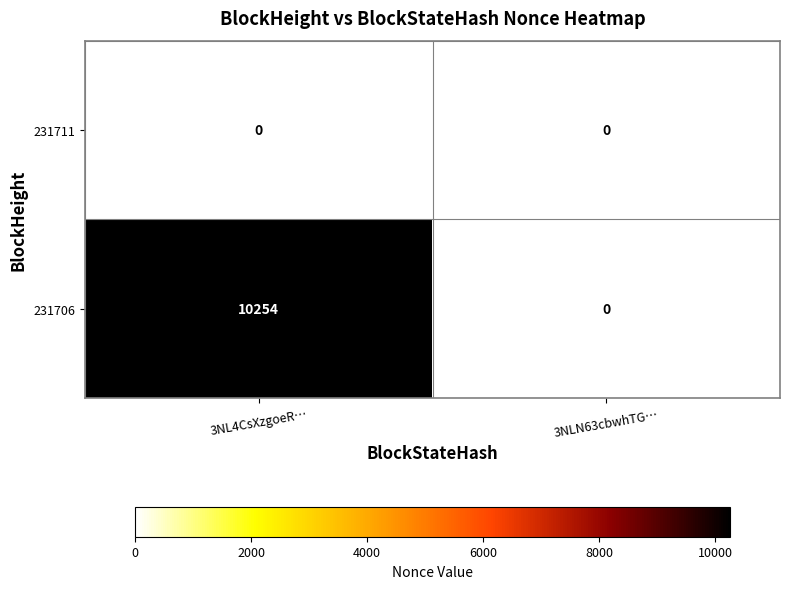

Reading left to right, list all the values displayed in this chart.

231711: 3NL4CsXzgoeR…=0	3NLN63cbwhTG…=0
231706: 3NL4CsXzgoeR…=10254	3NLN63cbwhTG…=0